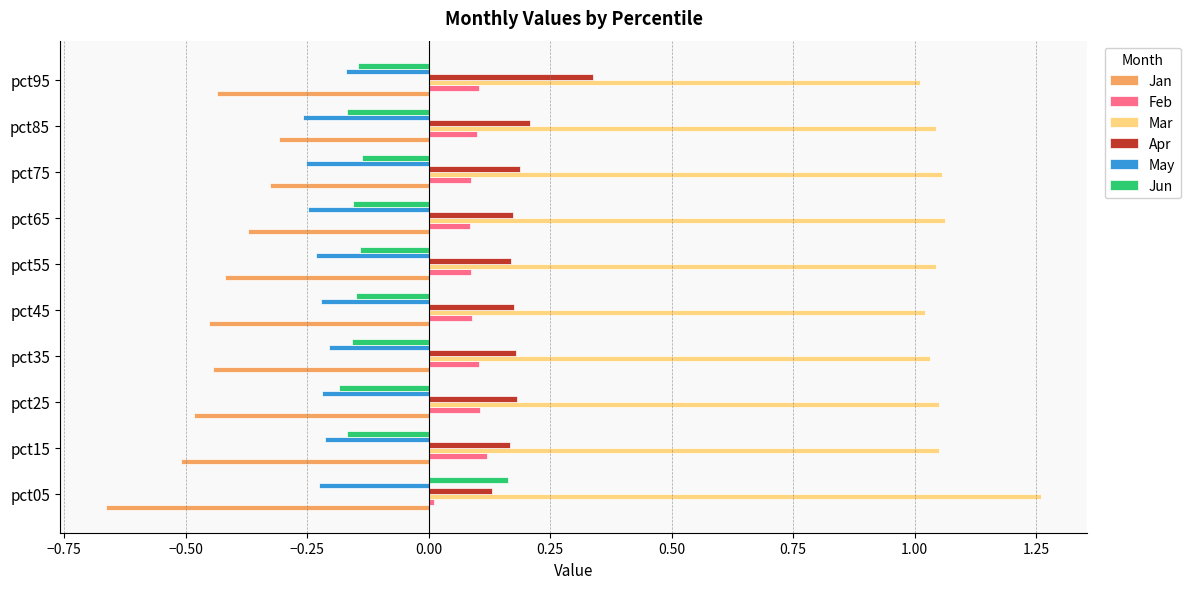

What are all the series names shown in the legend?

Jan, Feb, Mar, Apr, May, Jun